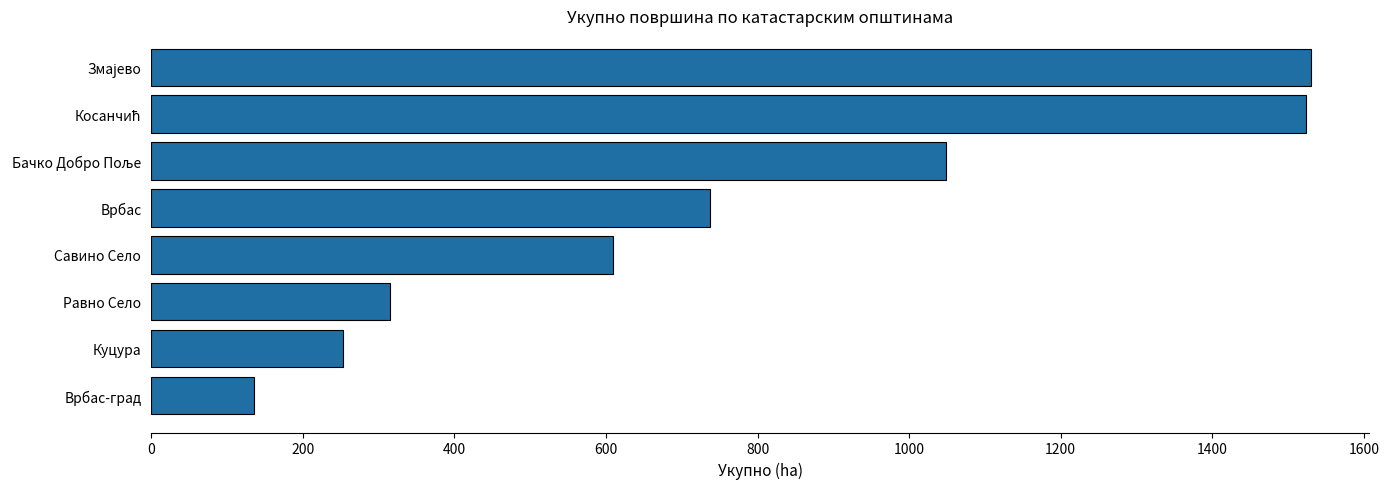

What value does the data have at Савино Село?

609.0